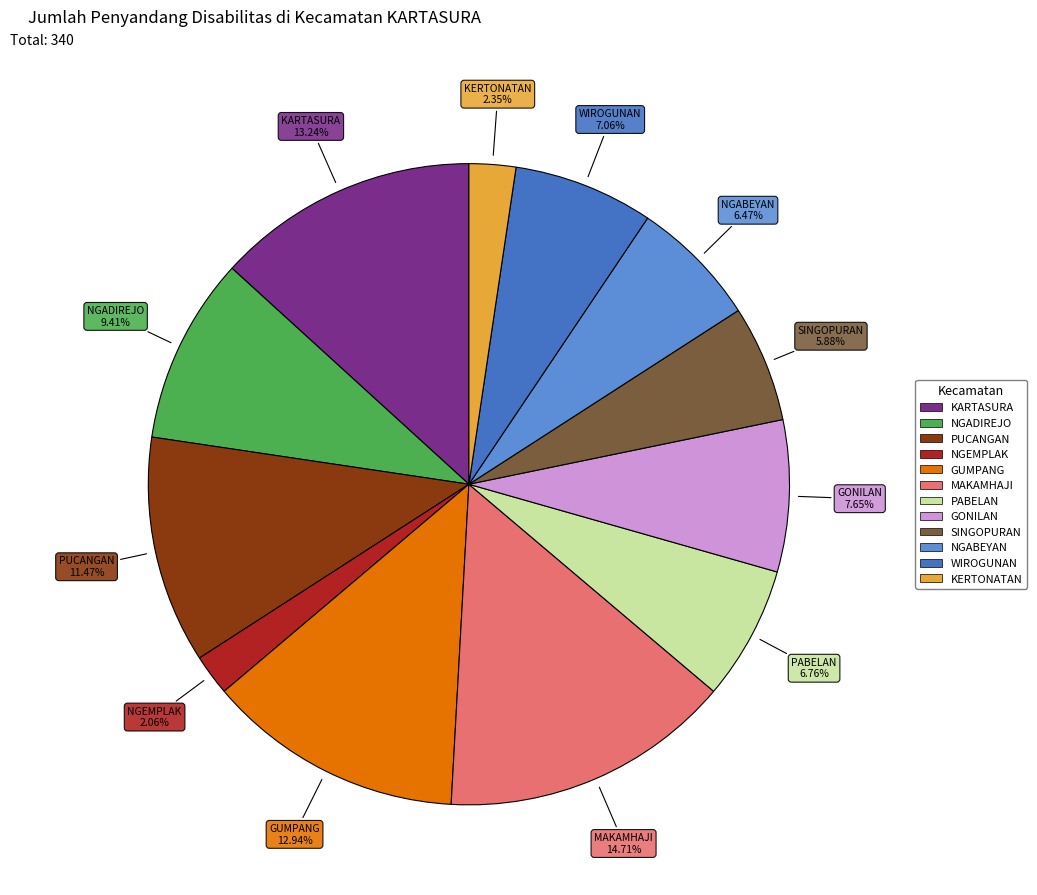

Combined, what portion of the pie is KARTASURA and KERTONATAN?

15.6%